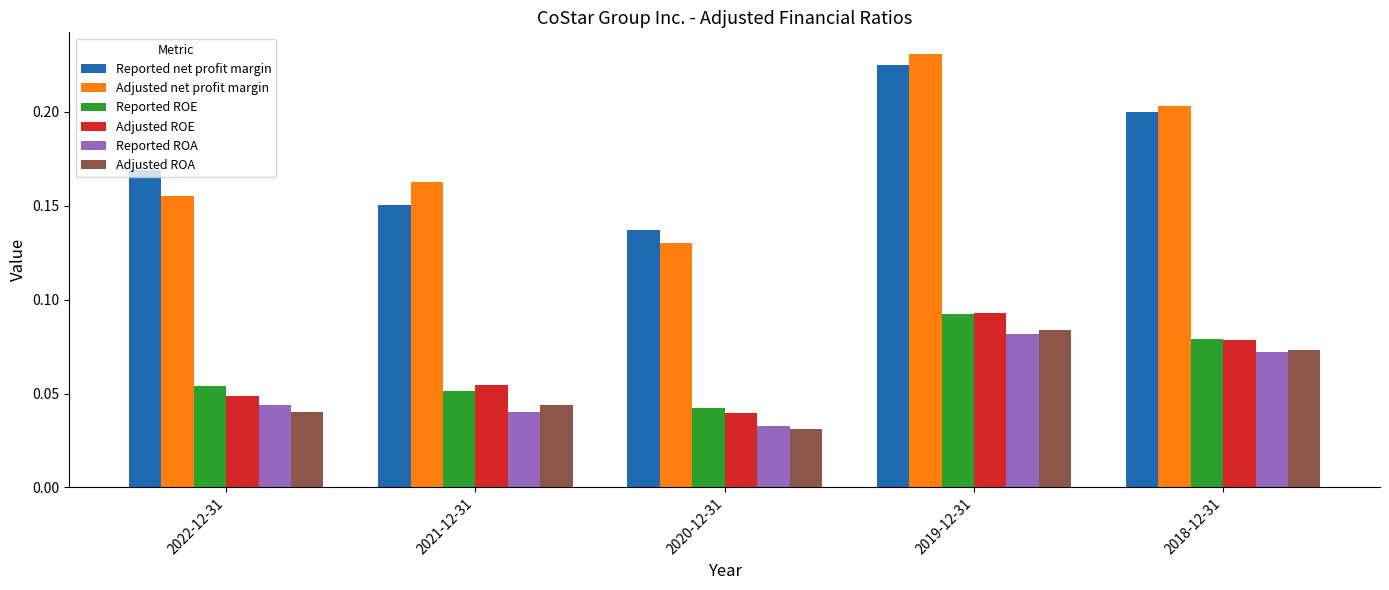

Which series changed the most between 2020-12-31 and 2019-12-31?

Adjusted net profit margin